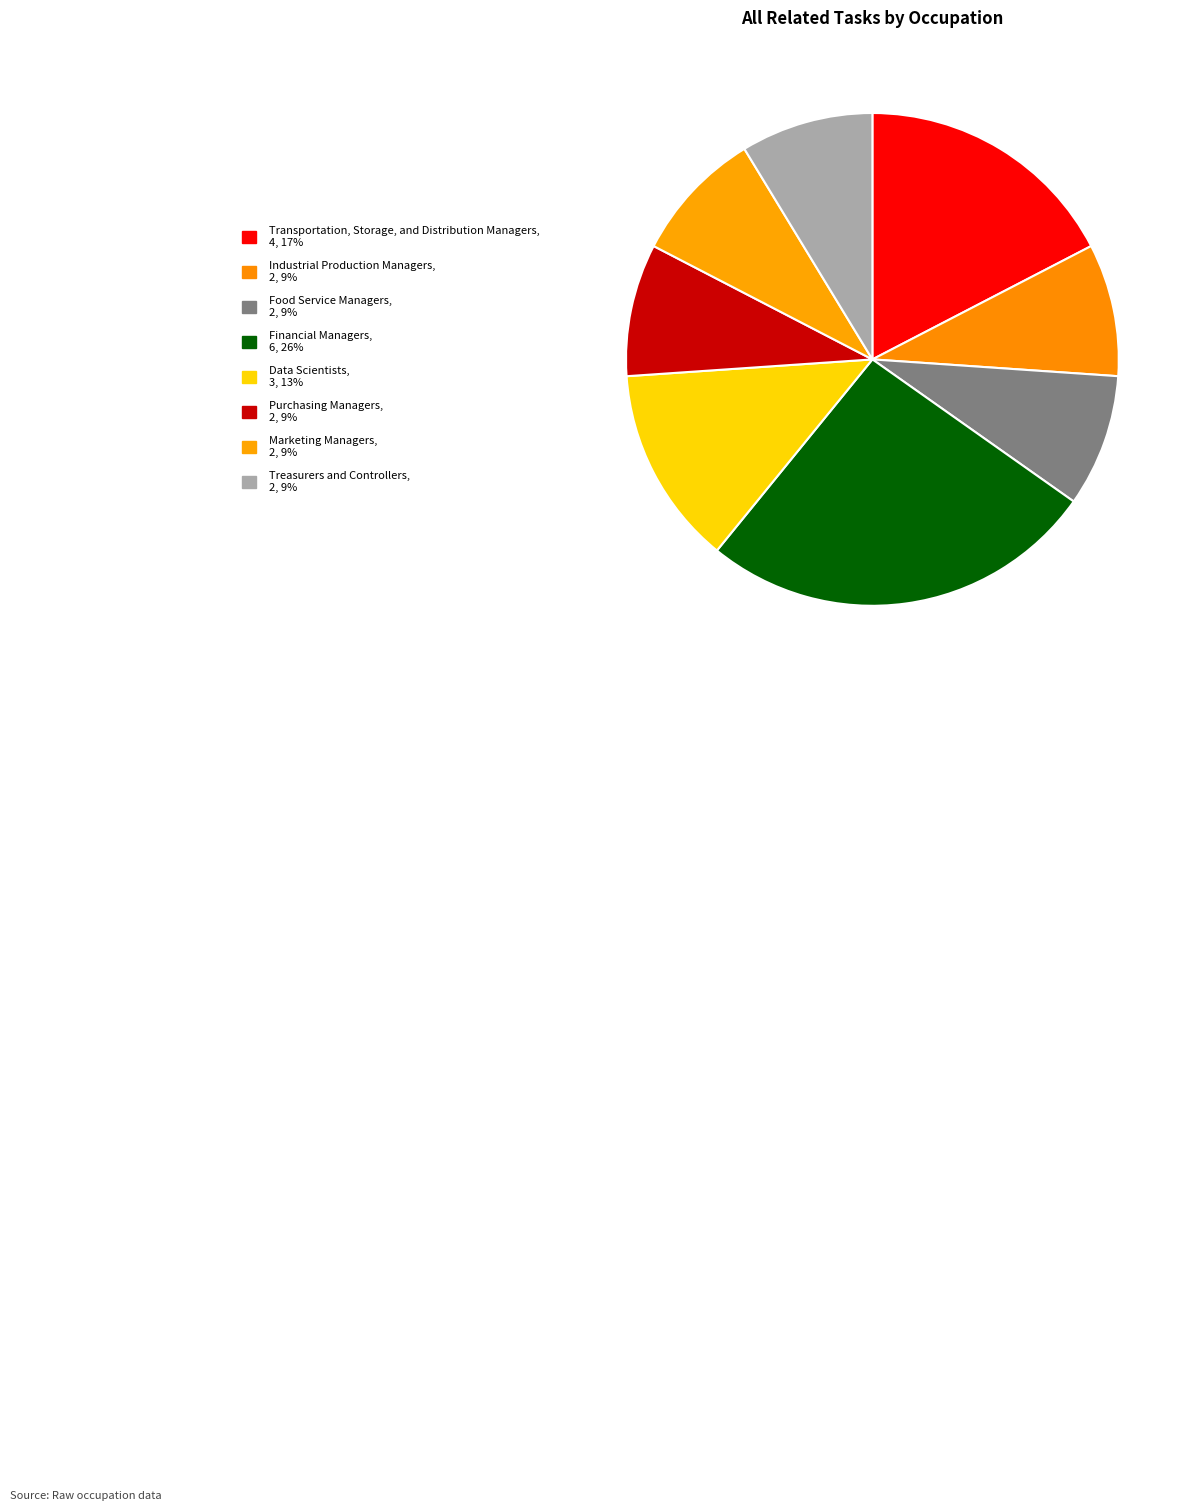

Is there a majority slice in this chart?

No